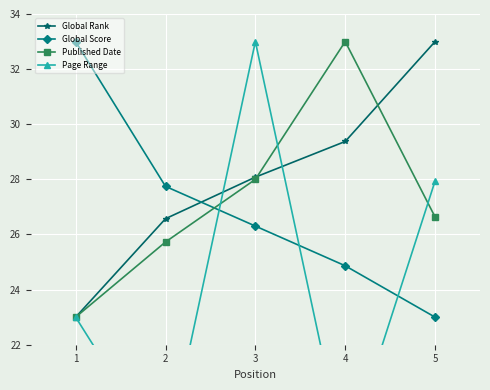

At 4, list the series in order from smallest to largest.

Page Range, Global Score, Global Rank, Published Date